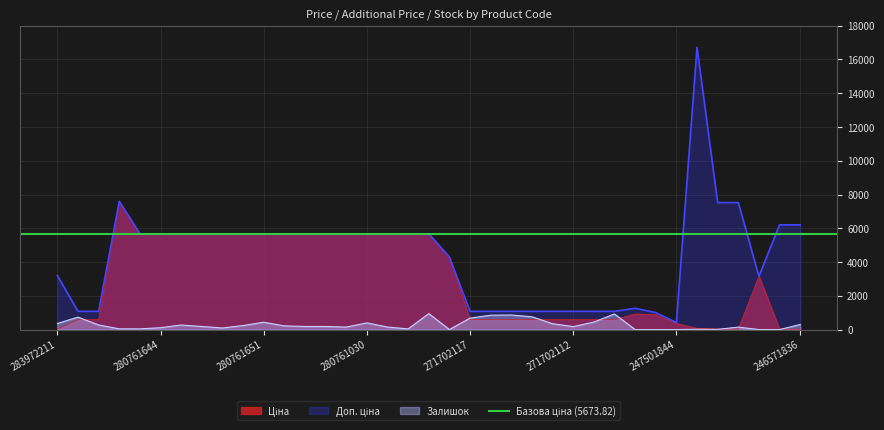

True or false: Залишок has a value of 342.3 at 280761650.

False